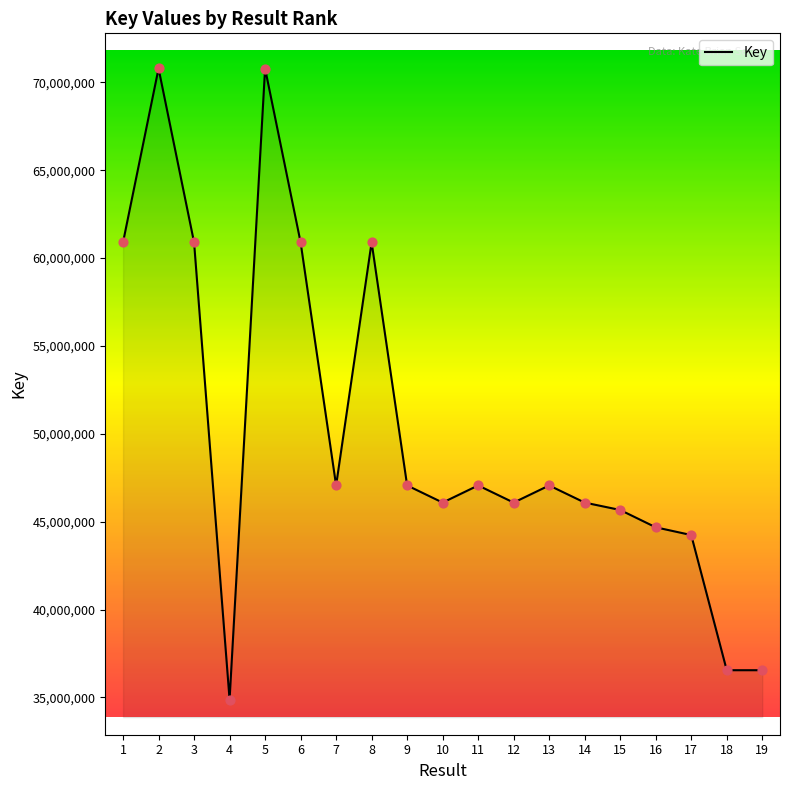

Between 11 and 8, which is larger?

8